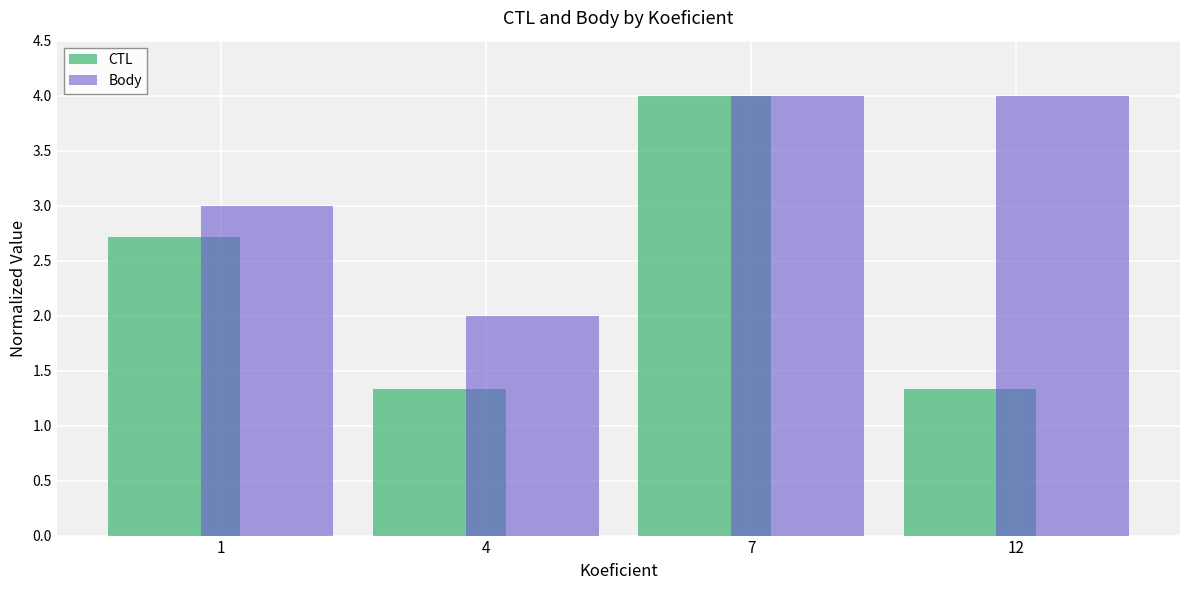

What is the approximate value of Body at 7?

4.0